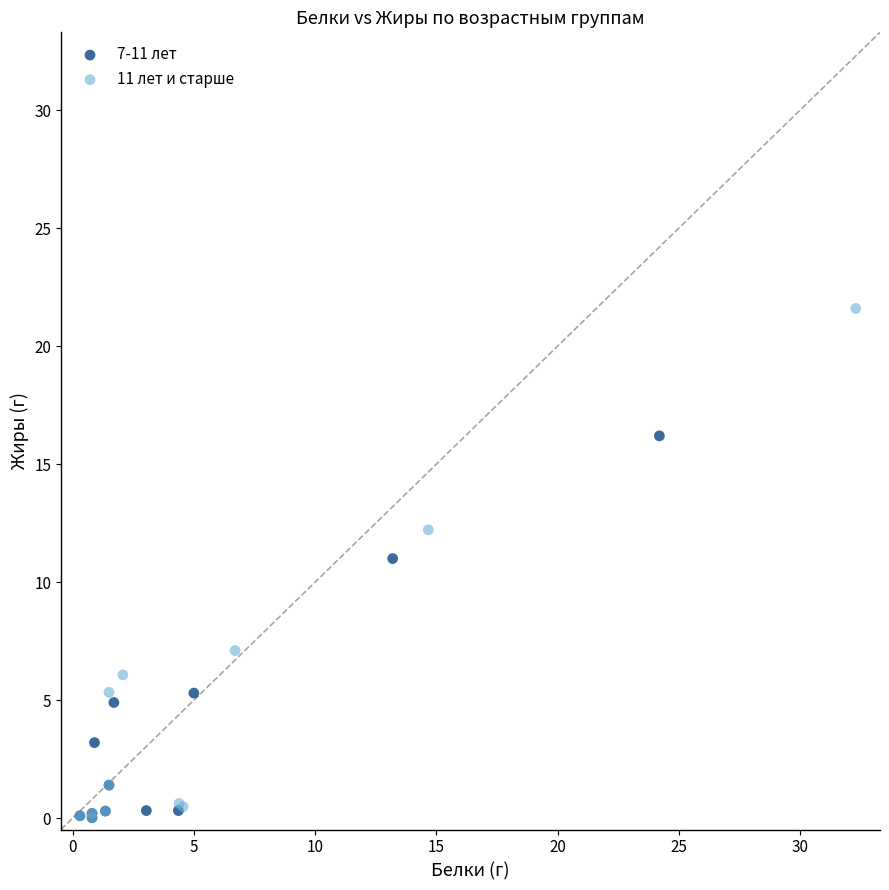

Which series has the largest Y range (max minus min)?

11 лет и старше